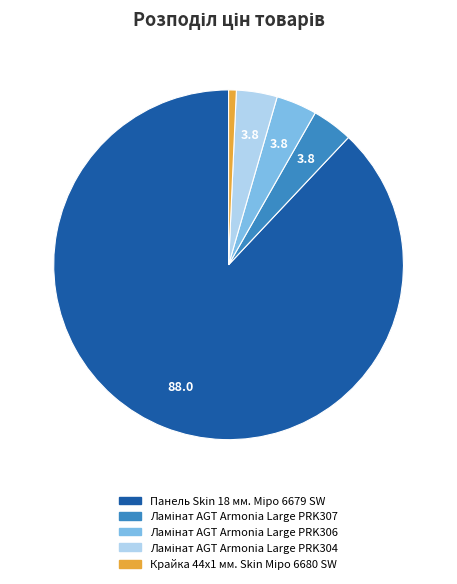

Is there any slice that represents more than half of the pie?

Yes